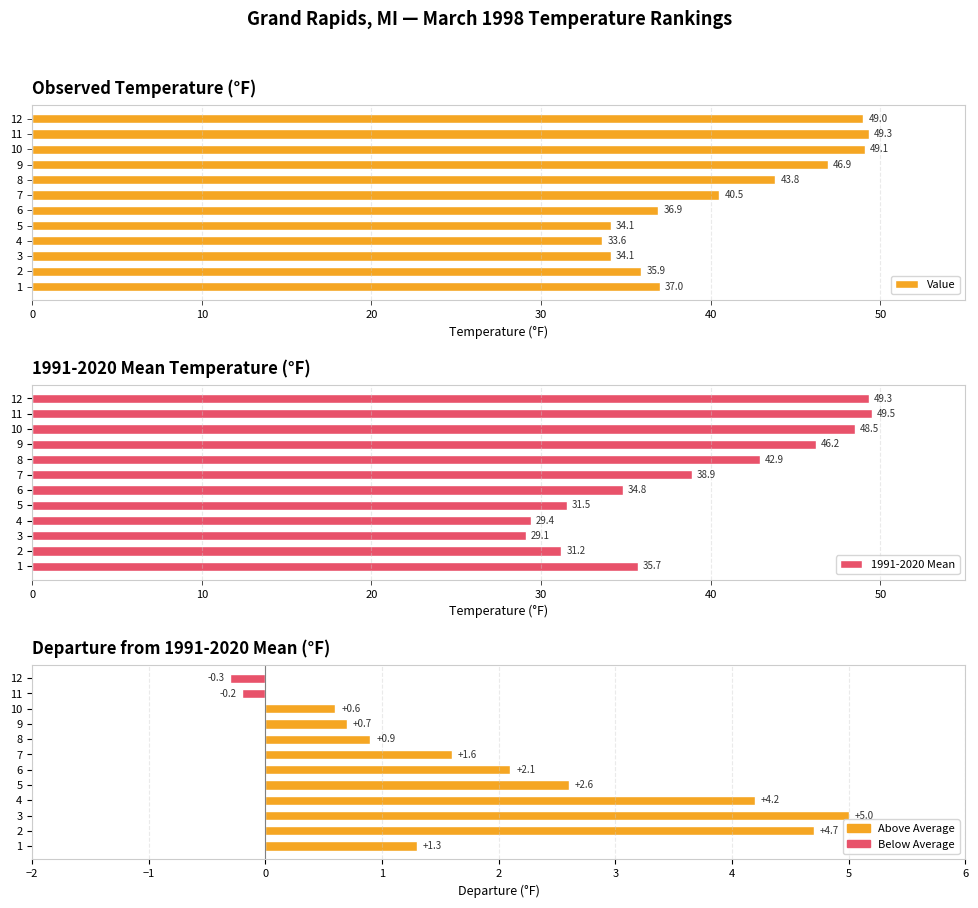

What is the value of the Value bar at the 2nd from the left?

35.9